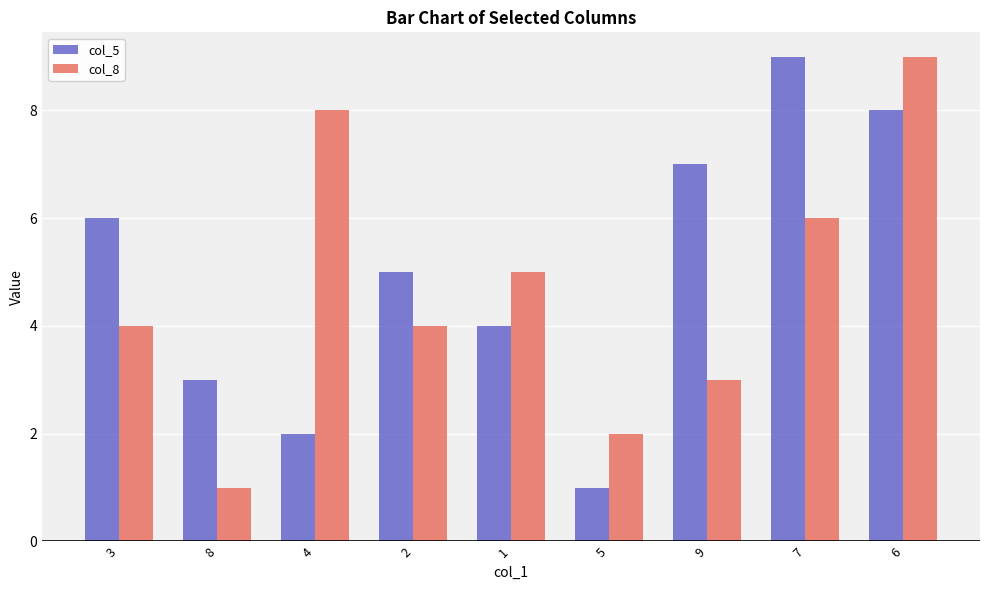

What is the average value of the col_8 series?

5